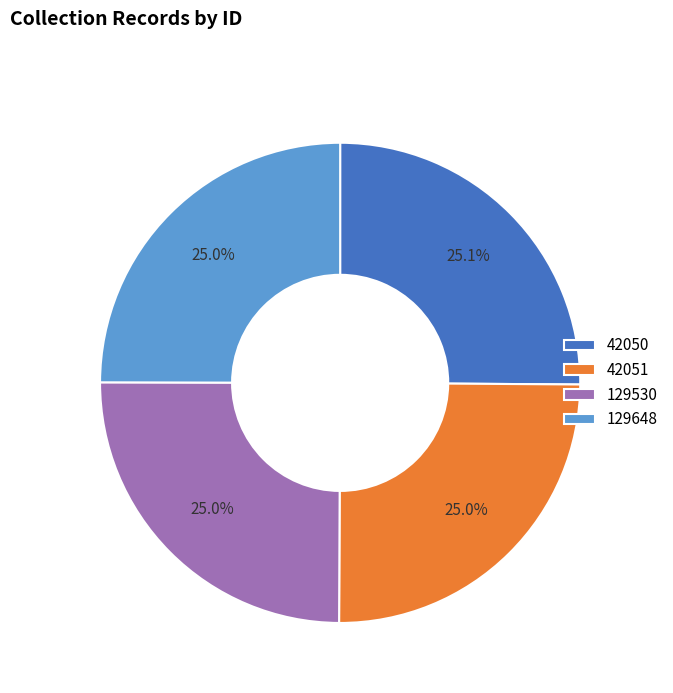

Is 129530 the majority of the pie?

No